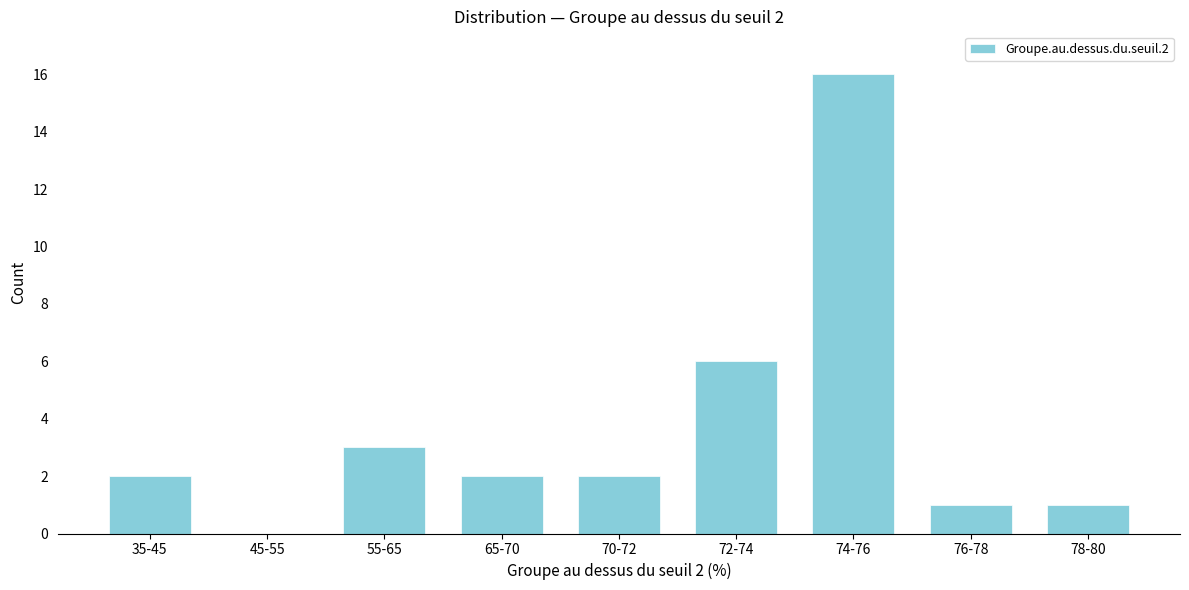

Reading right to left, extract all data points from this chart.

78-80=1	76-78=1	74-76=16	72-74=6	70-72=2	65-70=2	55-65=3	45-55=0	35-45=2